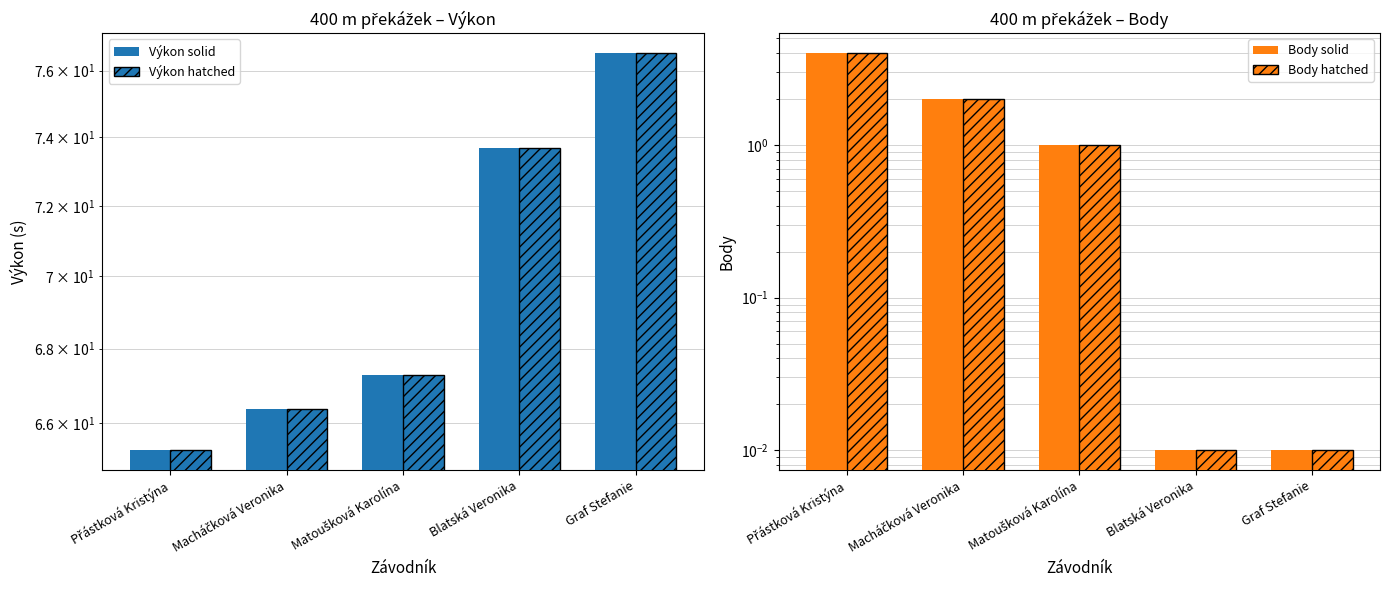

What are all the series names shown in the legend?

Výkon solid, Výkon hatched, Body solid, Body hatched